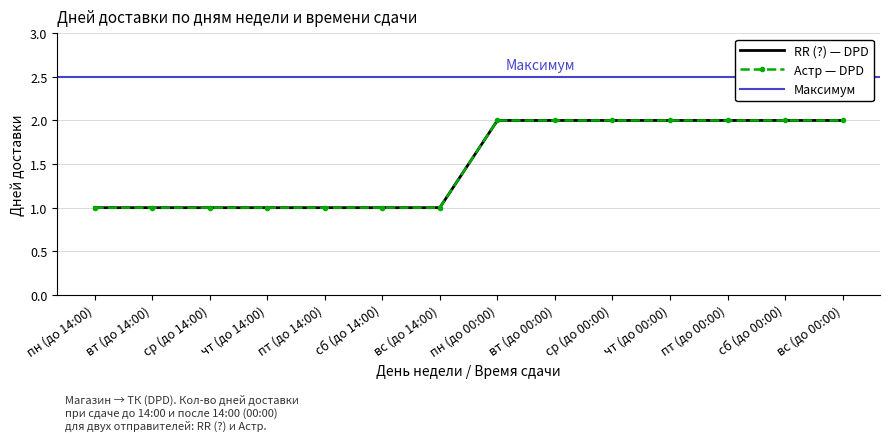

Reading right to left, extract all data points from this chart.

RR (?) — DPD: вс (до 00:00)=2	сб (до 00:00)=2	пт (до 00:00)=2	чт (до 00:00)=2	ср (до 00:00)=2	вт (до 00:00)=2	пн (до 00:00)=2	вс (до 14:00)=1	сб (до 14:00)=1	пт (до 14:00)=1	чт (до 14:00)=1	ср (до 14:00)=1	вт (до 14:00)=1	пн (до 14:00)=1
Астр — DPD: вс (до 00:00)=2	сб (до 00:00)=2	пт (до 00:00)=2	чт (до 00:00)=2	ср (до 00:00)=2	вт (до 00:00)=2	пн (до 00:00)=2	вс (до 14:00)=1	сб (до 14:00)=1	пт (до 14:00)=1	чт (до 14:00)=1	ср (до 14:00)=1	вт (до 14:00)=1	пн (до 14:00)=1